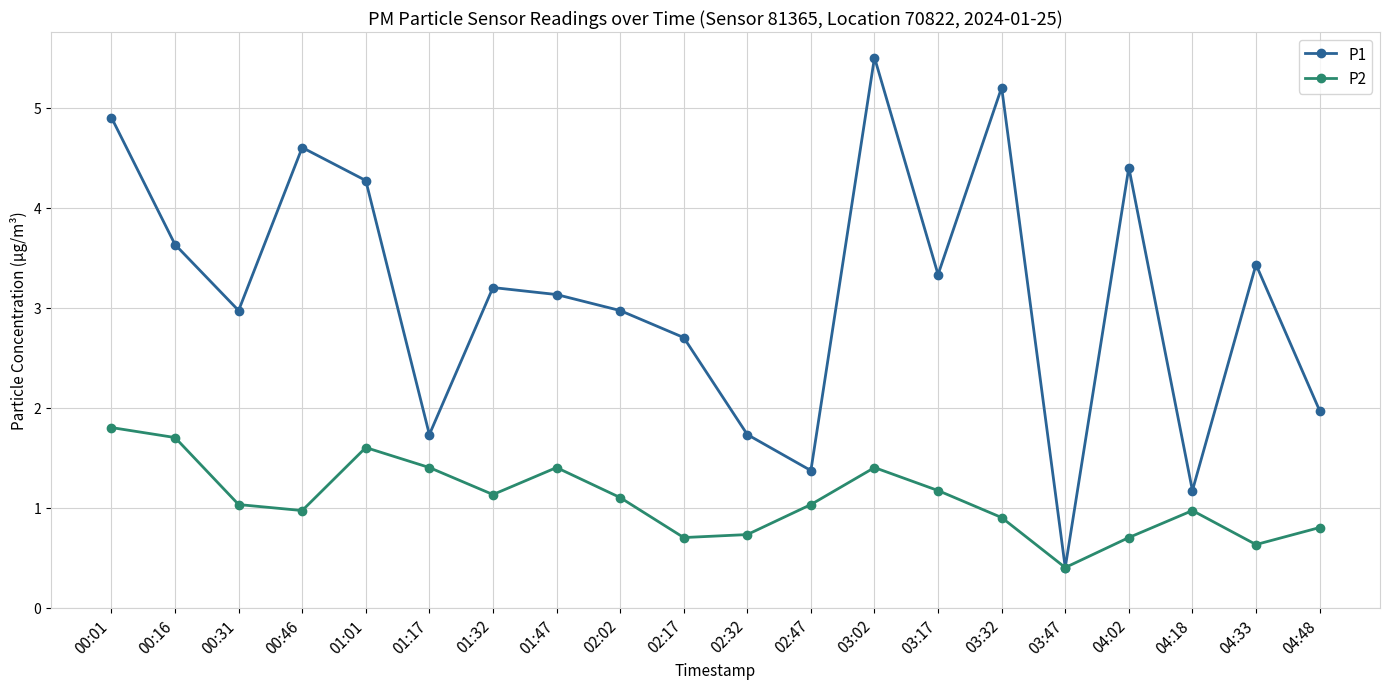

What is the approximate value of P1 at 01:01?

4.3